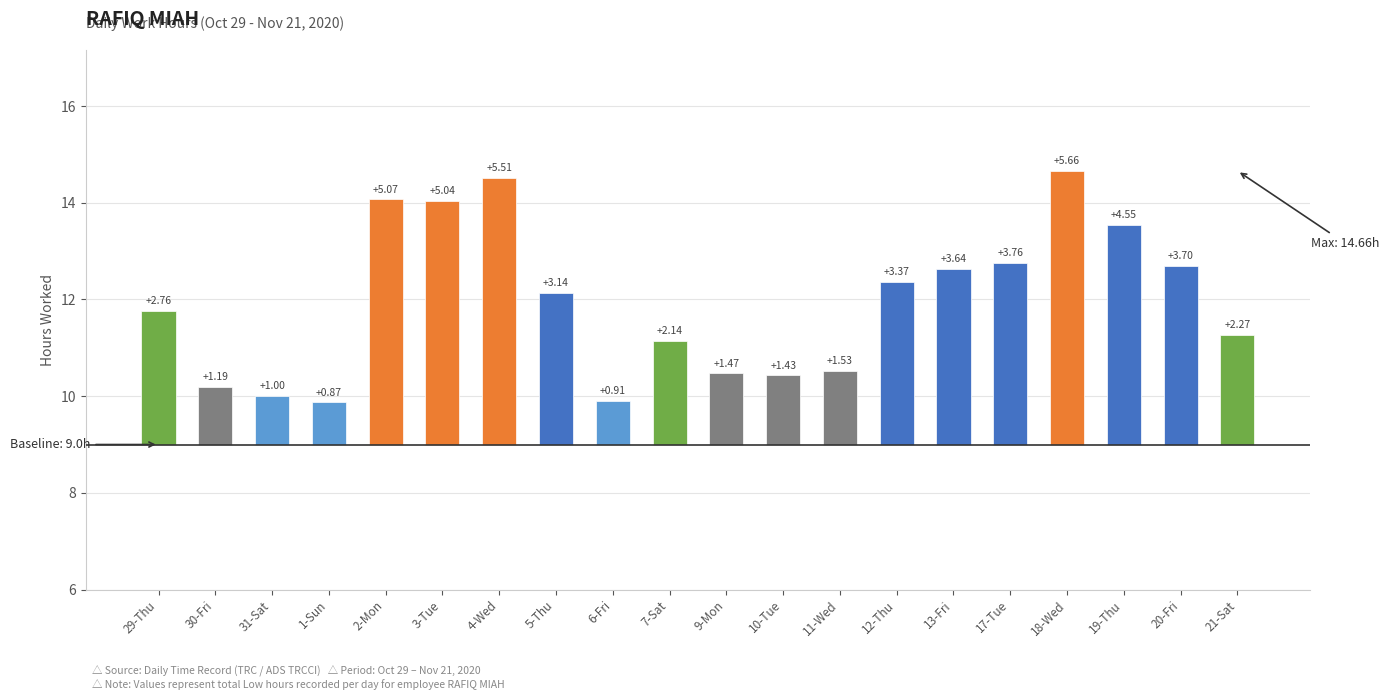

The value at 10-Tue is 1.4. True or false?

True